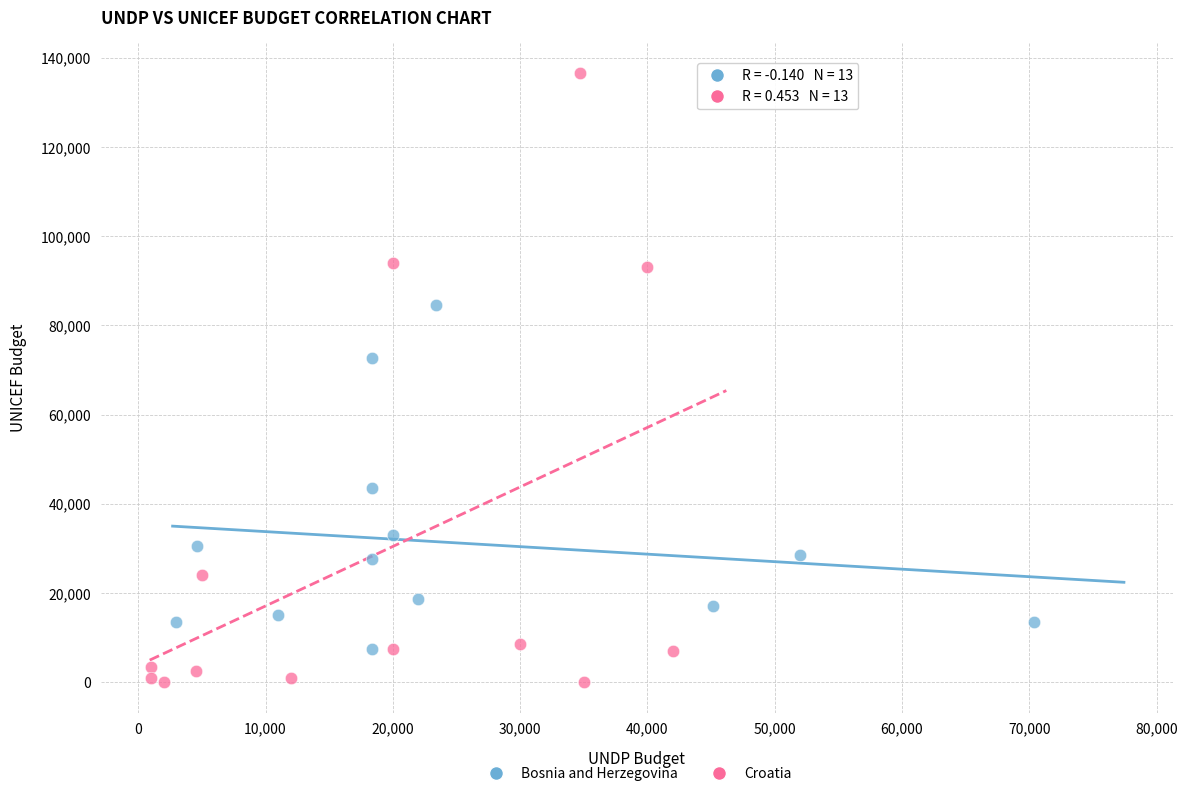

What are all the series names shown in the legend?

Bosnia and Herzegovina, Croatia